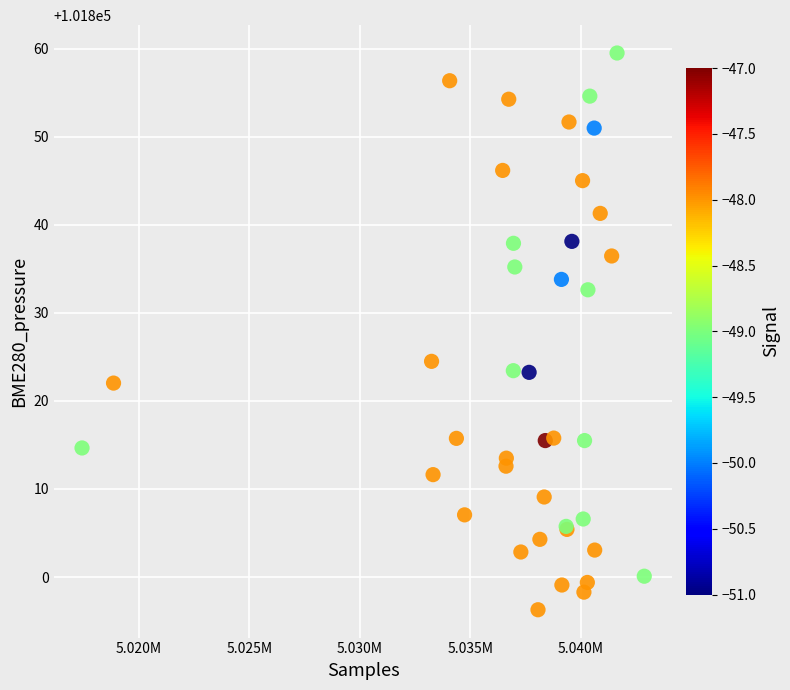

What Y value in the scatter plot is closest to 101827?

101824.5